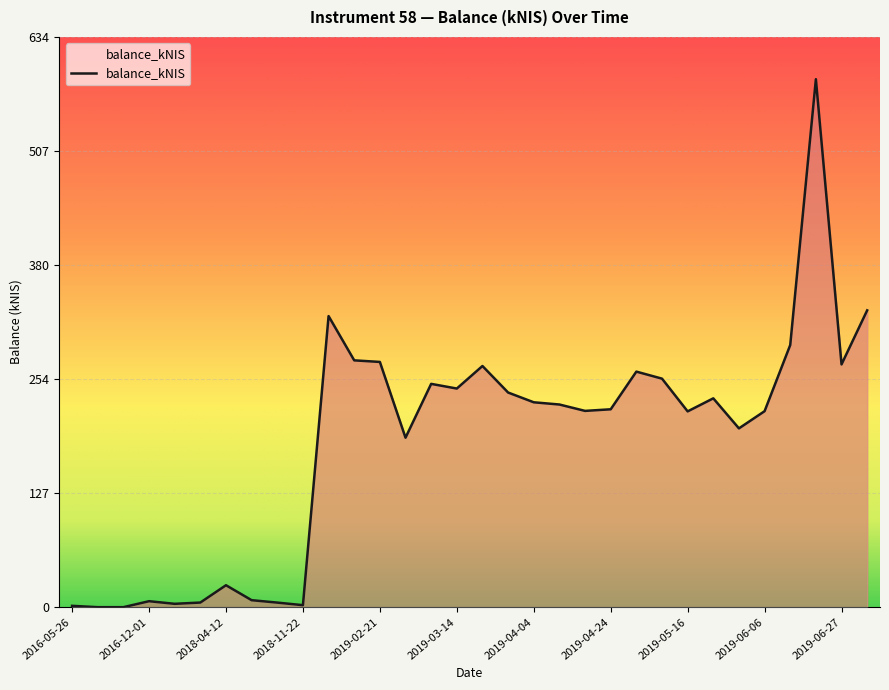

What is the maximum value shown in the chart?

587.0